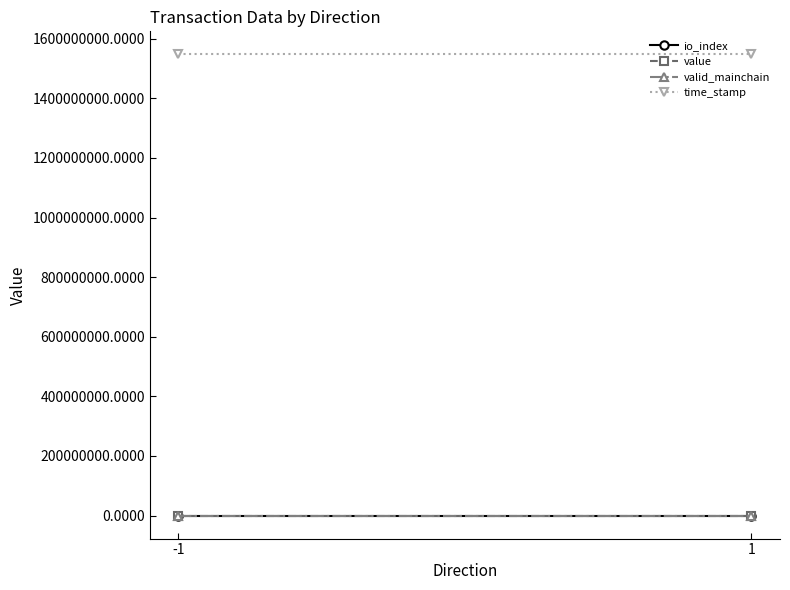

List the labels in order of io_index value, smallest first.

-1, 1